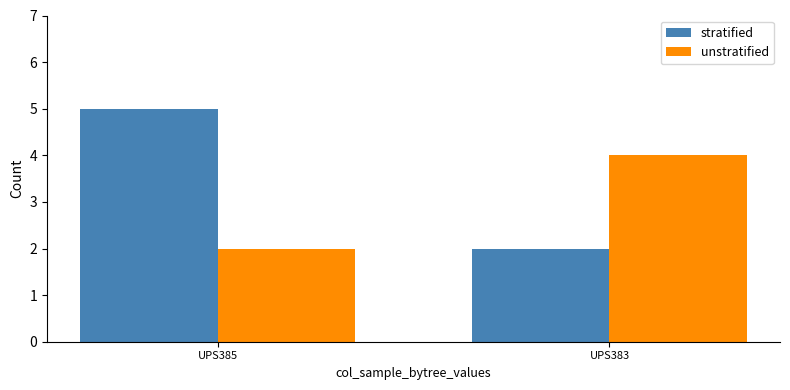

True or false: stratified has a value of 2 at UPS385.

False